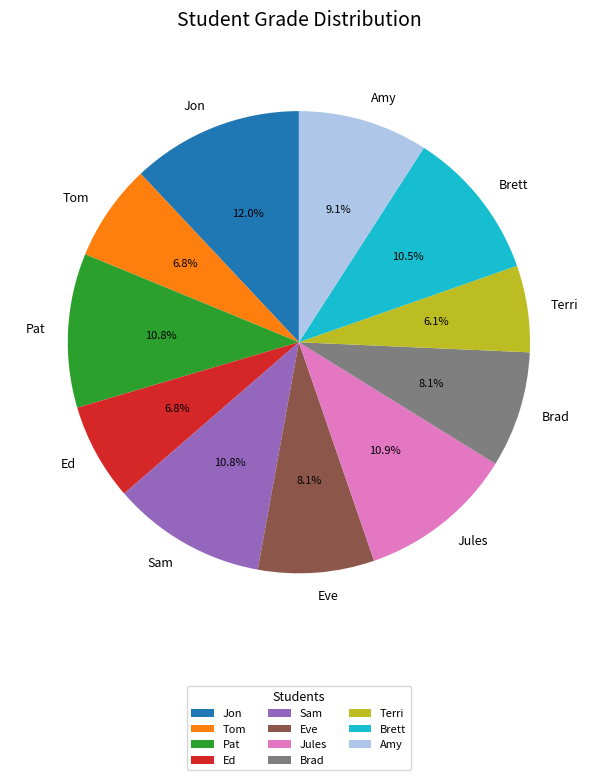

Which has a higher value, Eve or Jules?

Jules